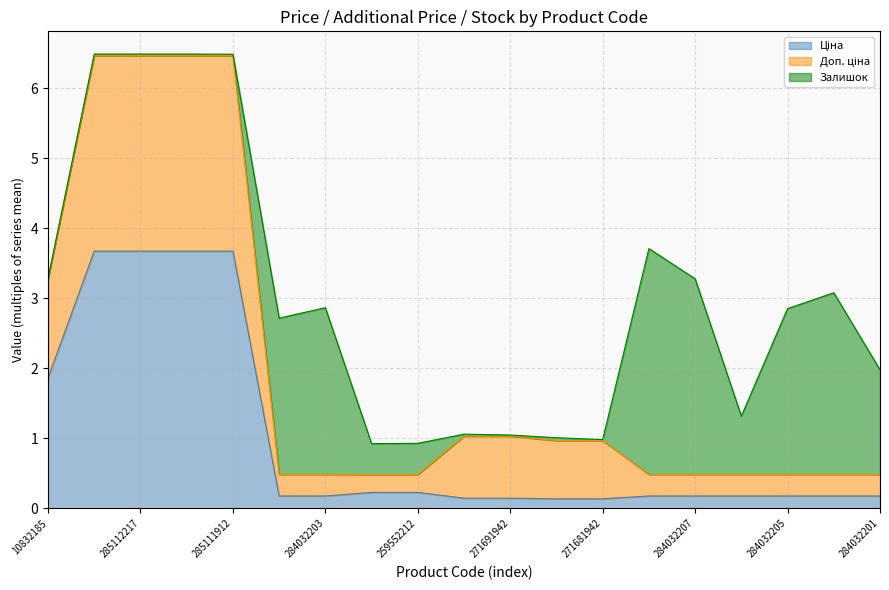

True or false: Доп. ціна has more than 1 points higher than both neighbors.

False